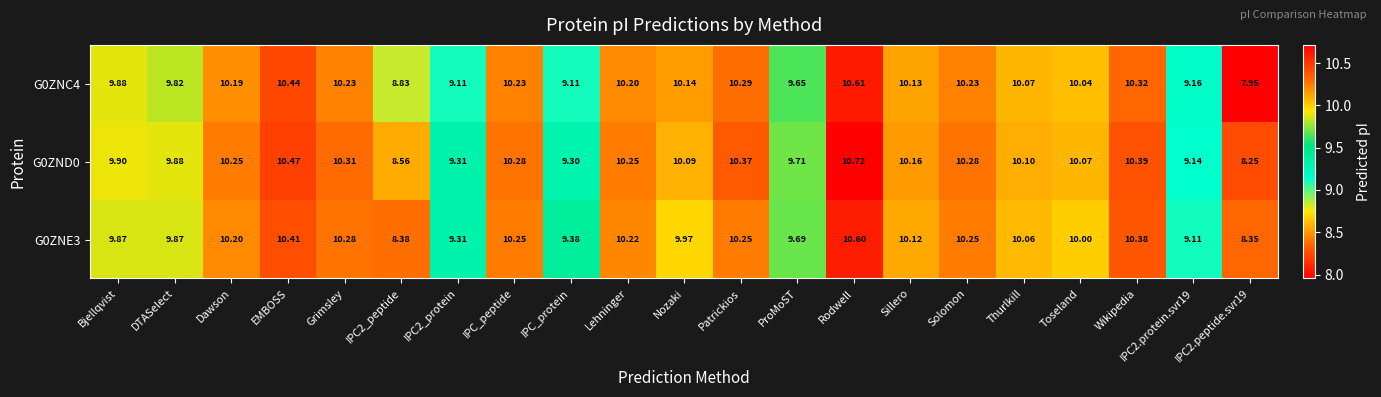

At which category is the sum across all series the highest?

Rodwell